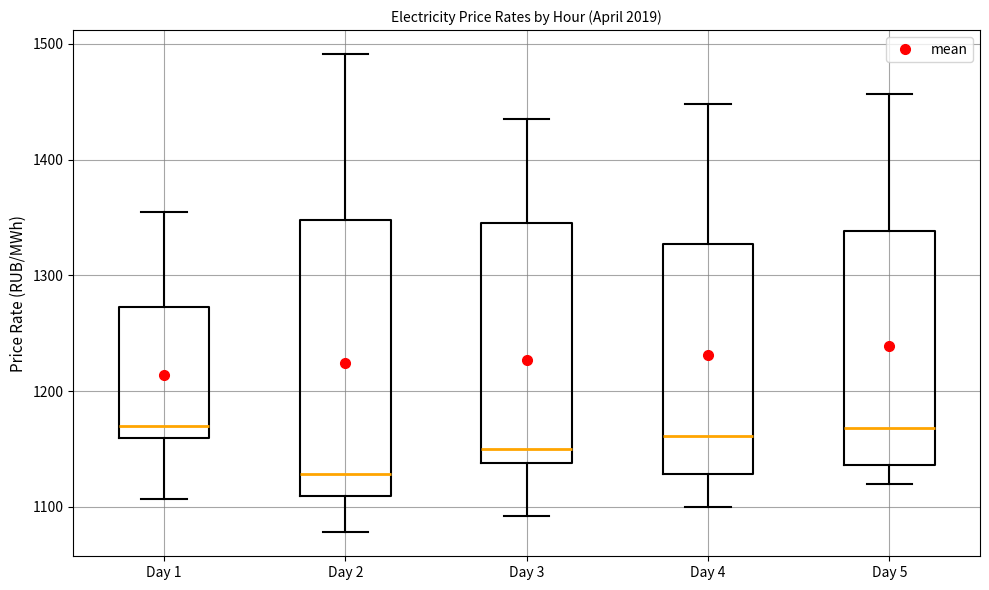

Comparing the boxes themselves (not the whiskers), which one is the tallest?

Day 2